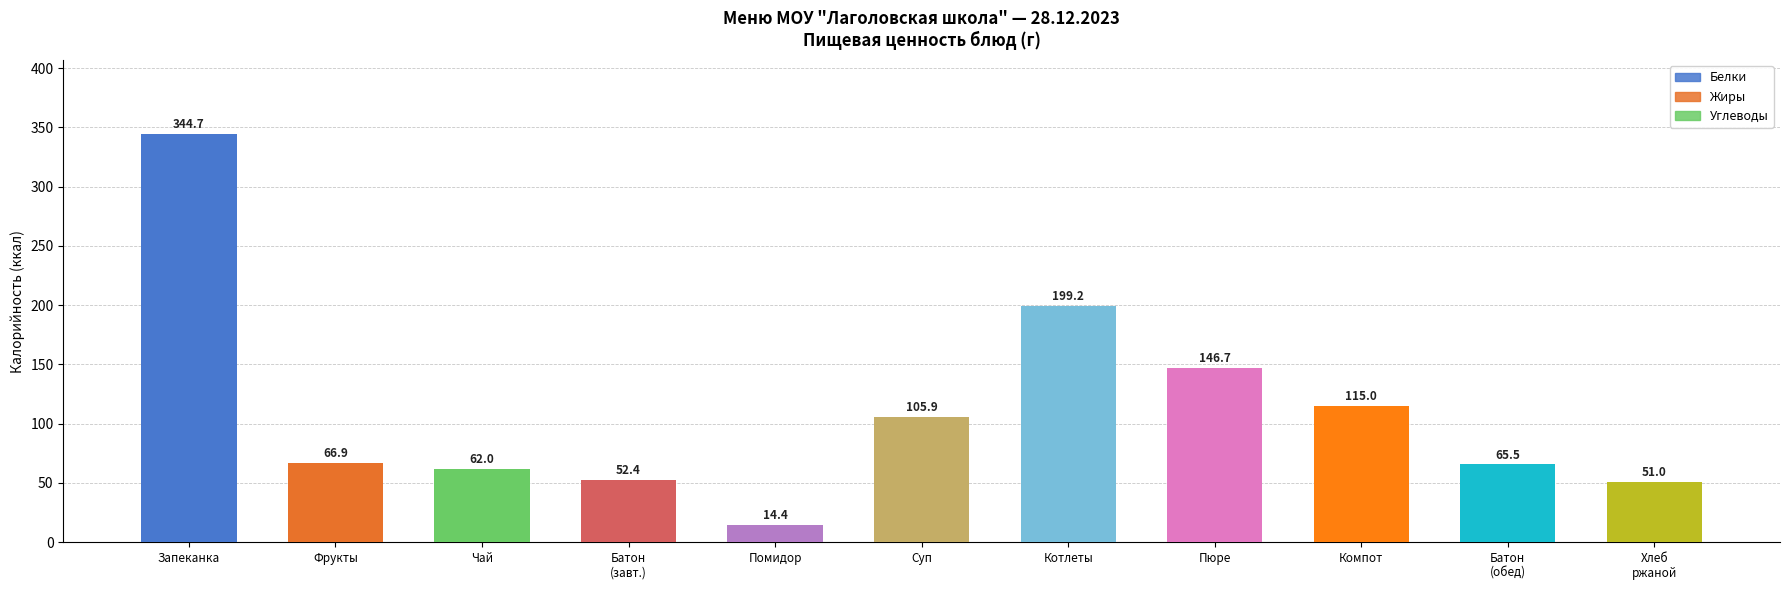

Which has a higher value, Хлеб
ржаной or Компот?

Компот